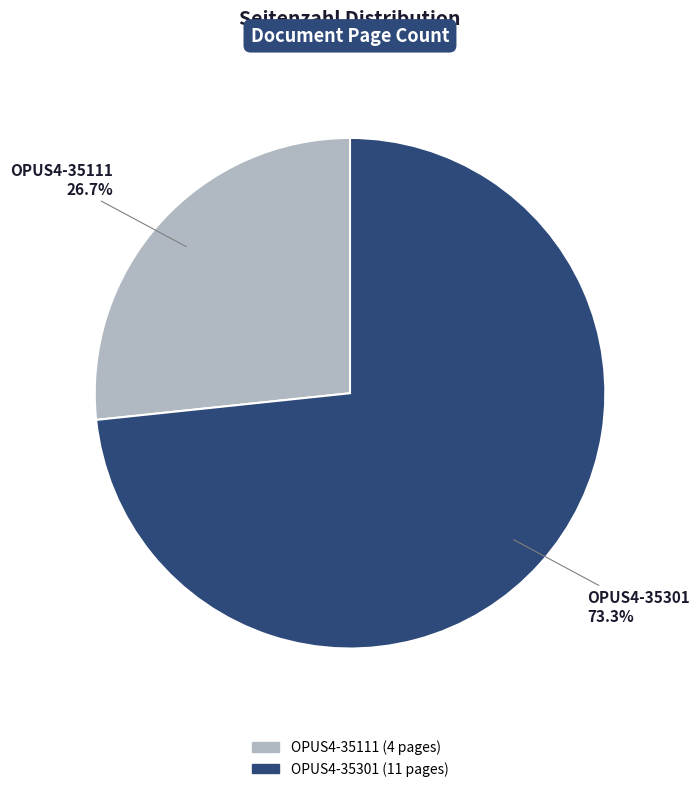

Combined, do OPUS4-35301 and OPUS4-35111 account for over 50%?

Yes